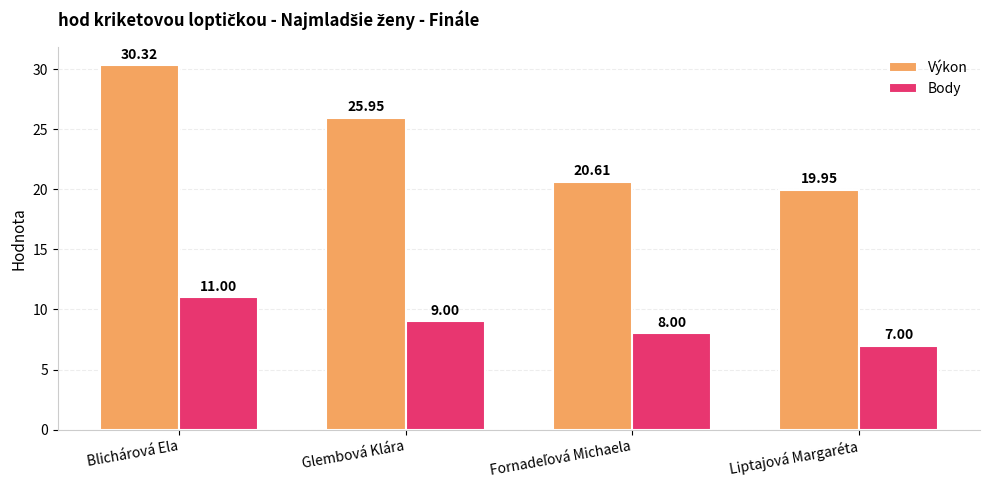

Count the Body values in the range 8 to 11.

3